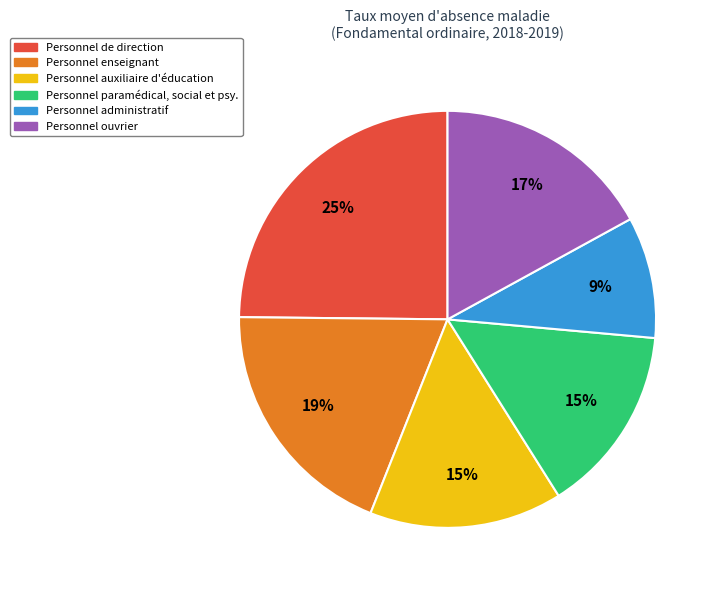

Between Personnel administratif and Personnel enseignant, which is larger?

Personnel enseignant